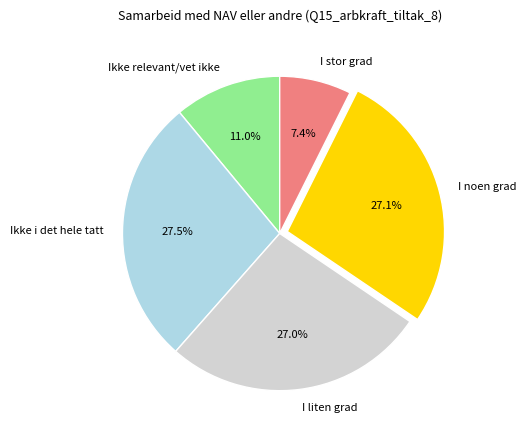

Is it true that I noen grad is 34% of the pie?

False